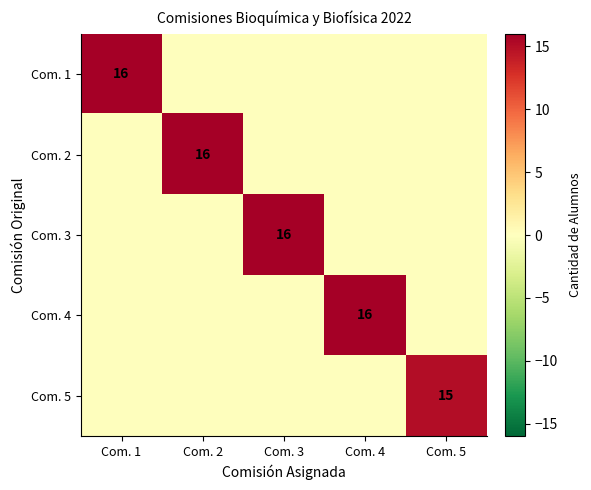

Is it true that Com. 4 equals 23 at Com. 4?

False